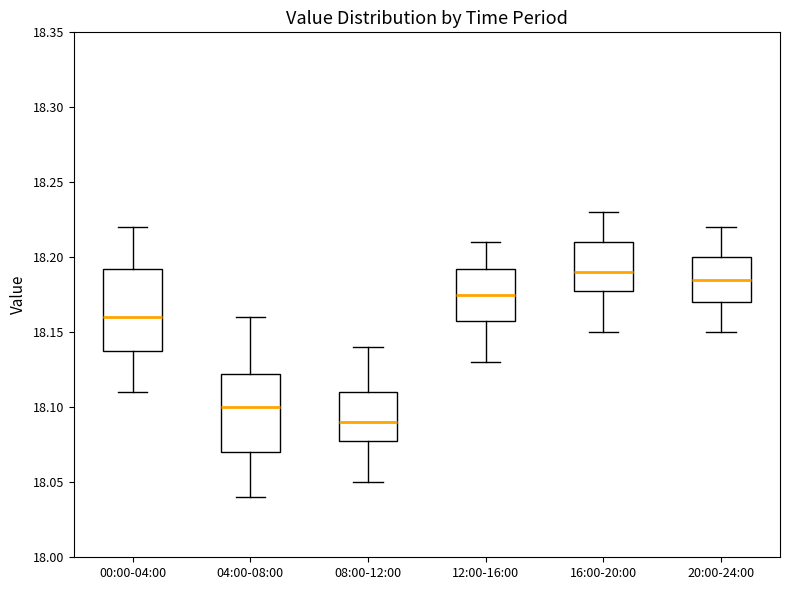

Which box has the lowest median line?

08:00-12:00